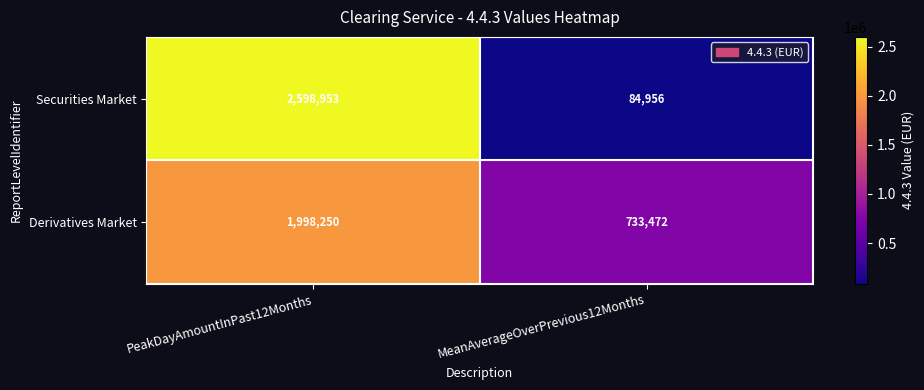

Reading right to left, transcribe all the data shown in this chart.

Securities Market: 84956	2598953
Derivatives Market: 733472	1998250